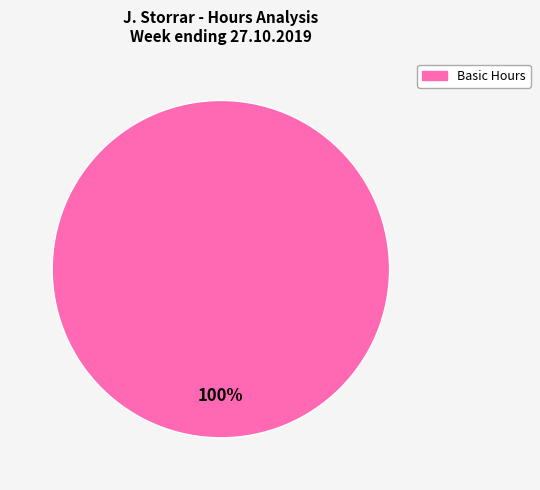

Is there a majority slice in this chart?

Yes